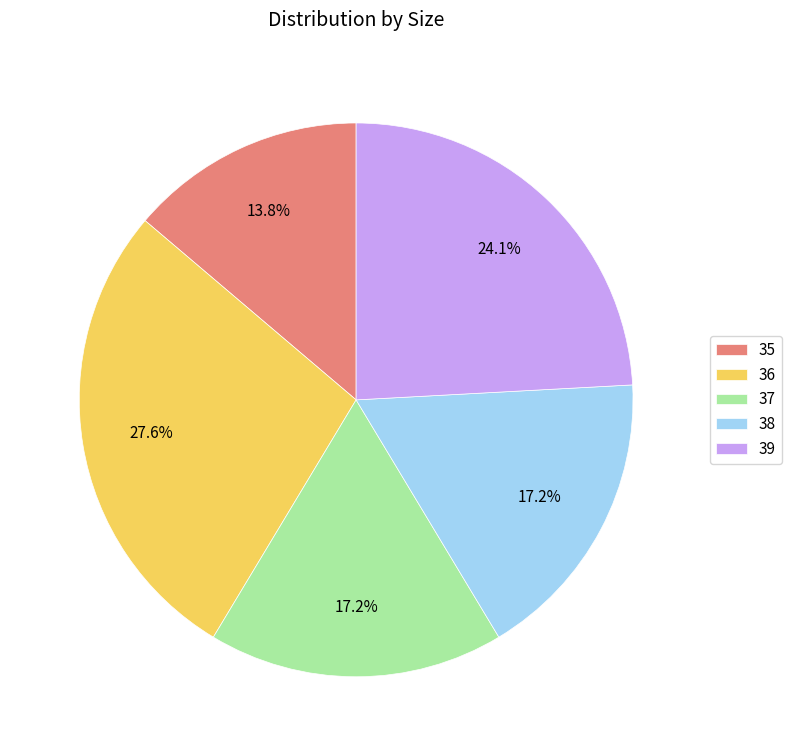

Which category has the smallest portion of the pie?

35